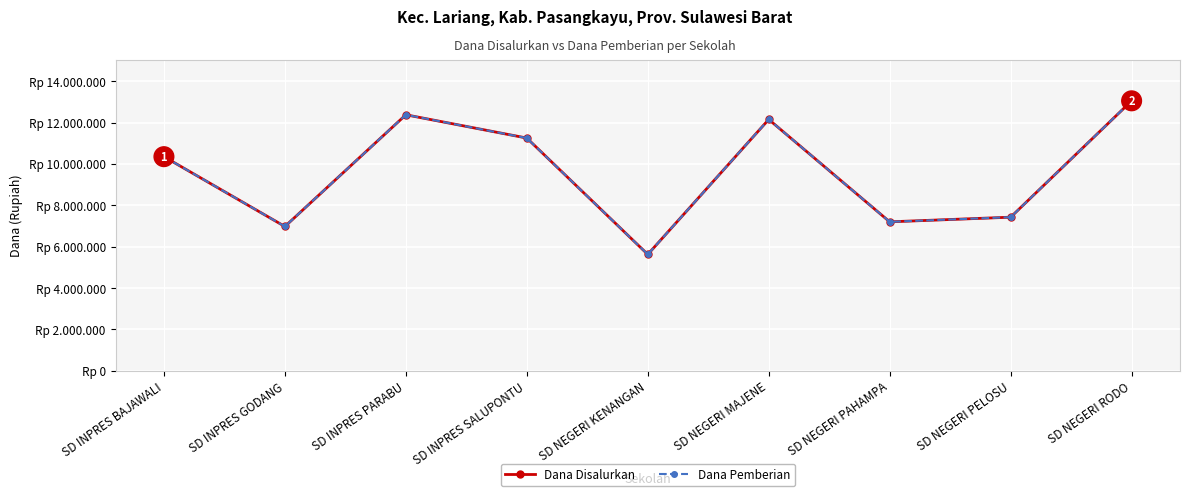

At which category is the sum across all series the highest?

SD NEGERI RODO